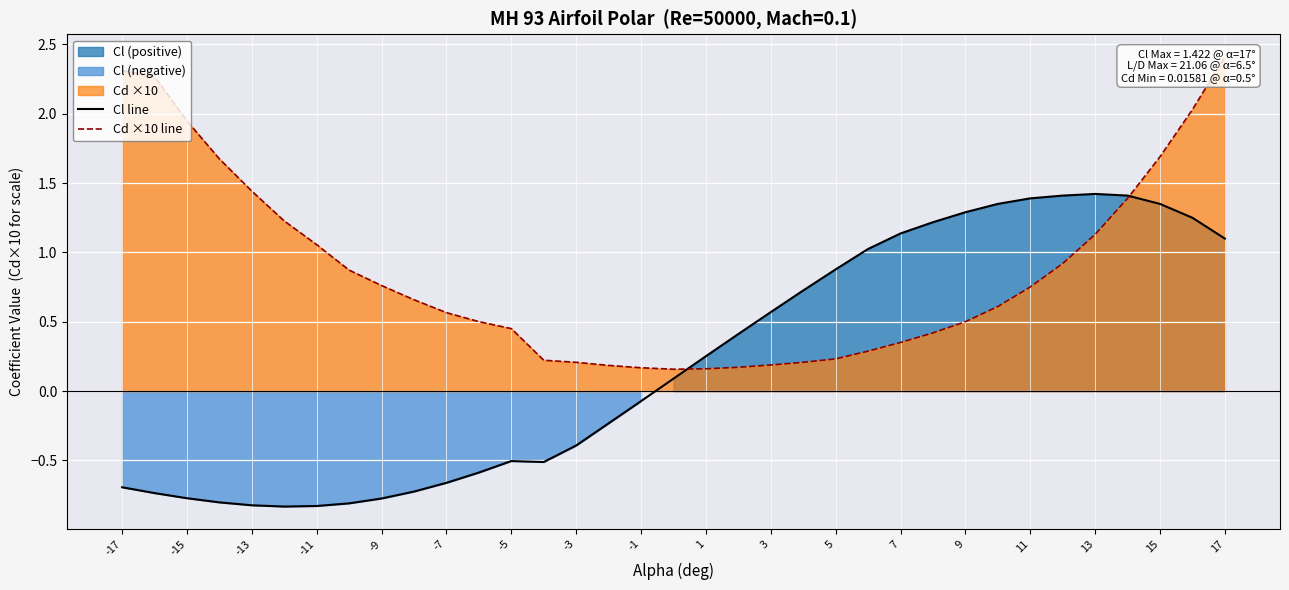

What is the minimum value for Cl line?

-0.8